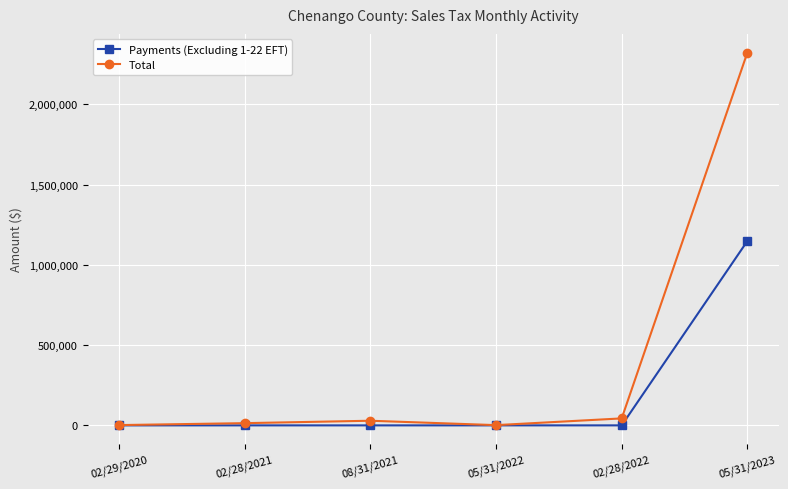

How many lines are shown in the chart?

2